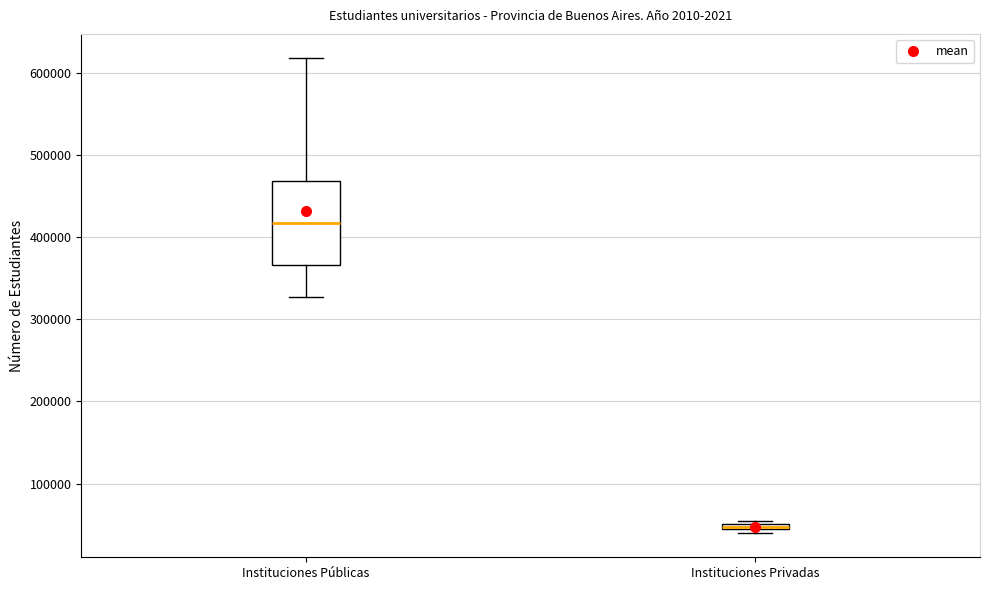

Where does the median line of the box for Instituciones Públicas sit on the y-axis? The values are not printed on the chart, so give them approximately, as read against the axis.

420000